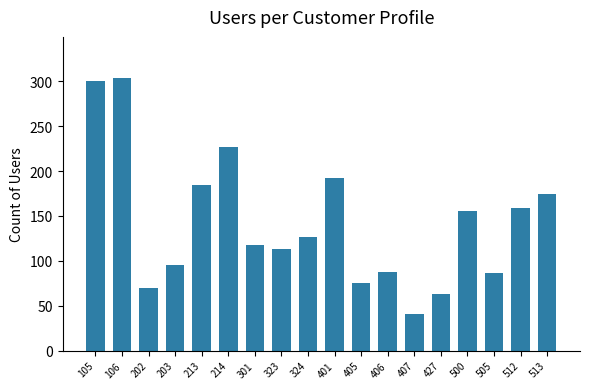

What is the sum of all values?

2572